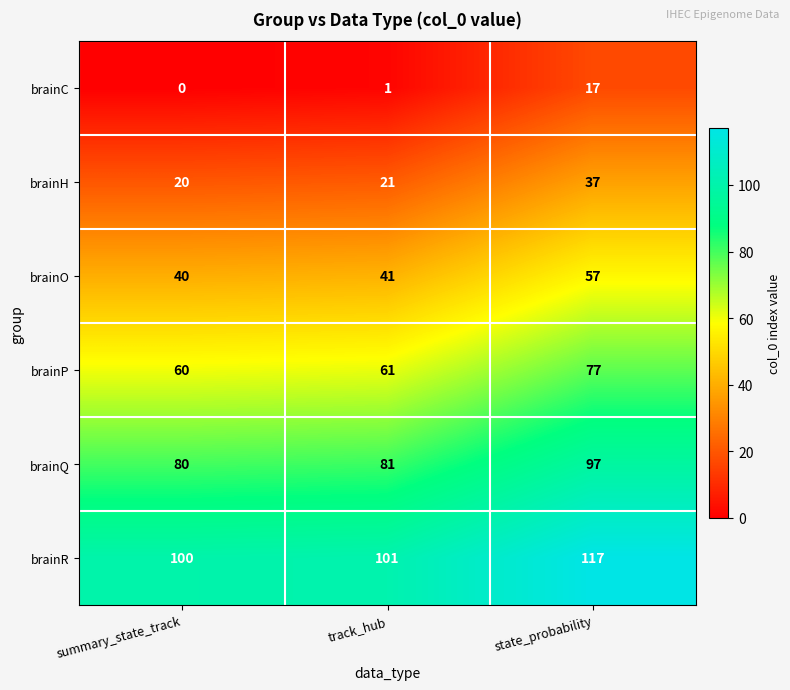

Reading right to left, extract all data points from this chart.

brainC: state_probability=17	track_hub=1	summary_state_track=0
brainH: state_probability=37	track_hub=21	summary_state_track=20
brainO: state_probability=57	track_hub=41	summary_state_track=40
brainP: state_probability=77	track_hub=61	summary_state_track=60
brainQ: state_probability=97	track_hub=81	summary_state_track=80
brainR: state_probability=117	track_hub=101	summary_state_track=100